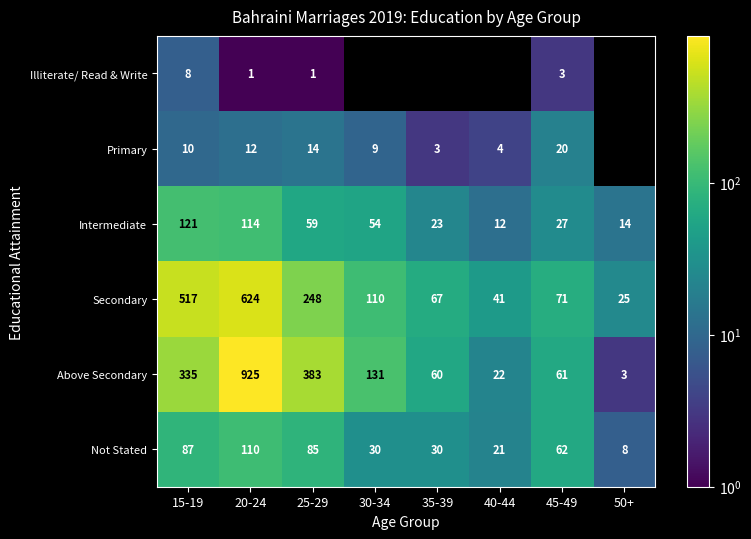

What is the maximum value for Intermediate?

121